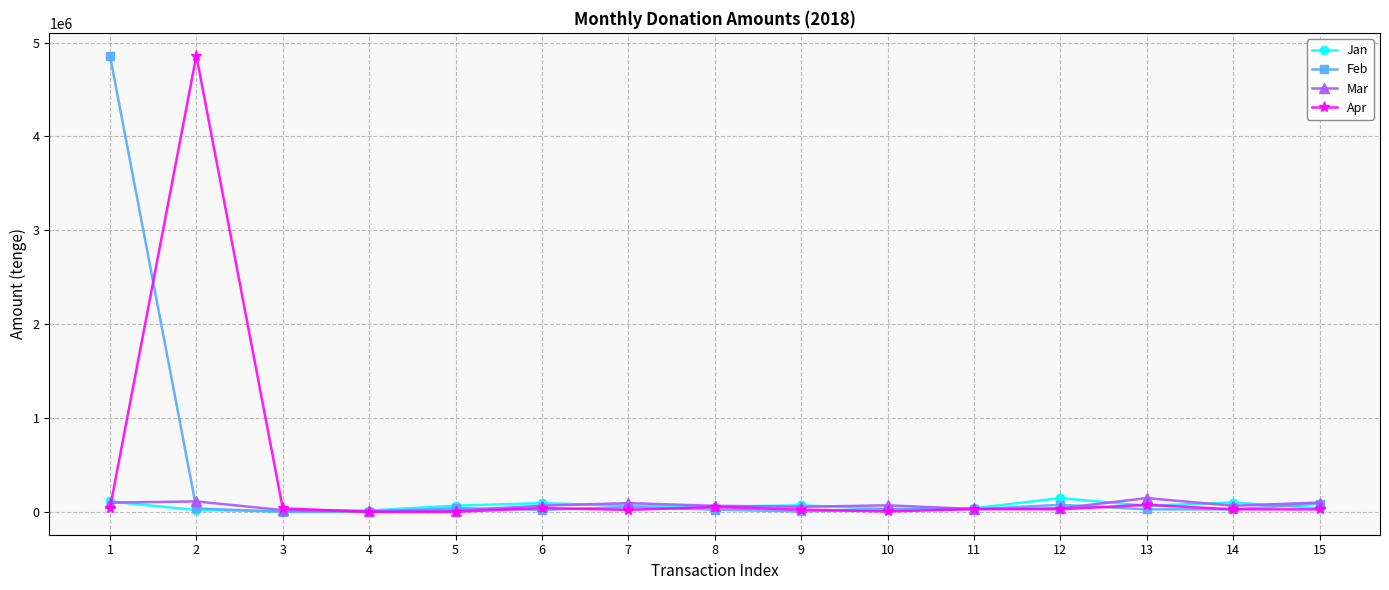

What is the total value across all series at 11?

127763.6